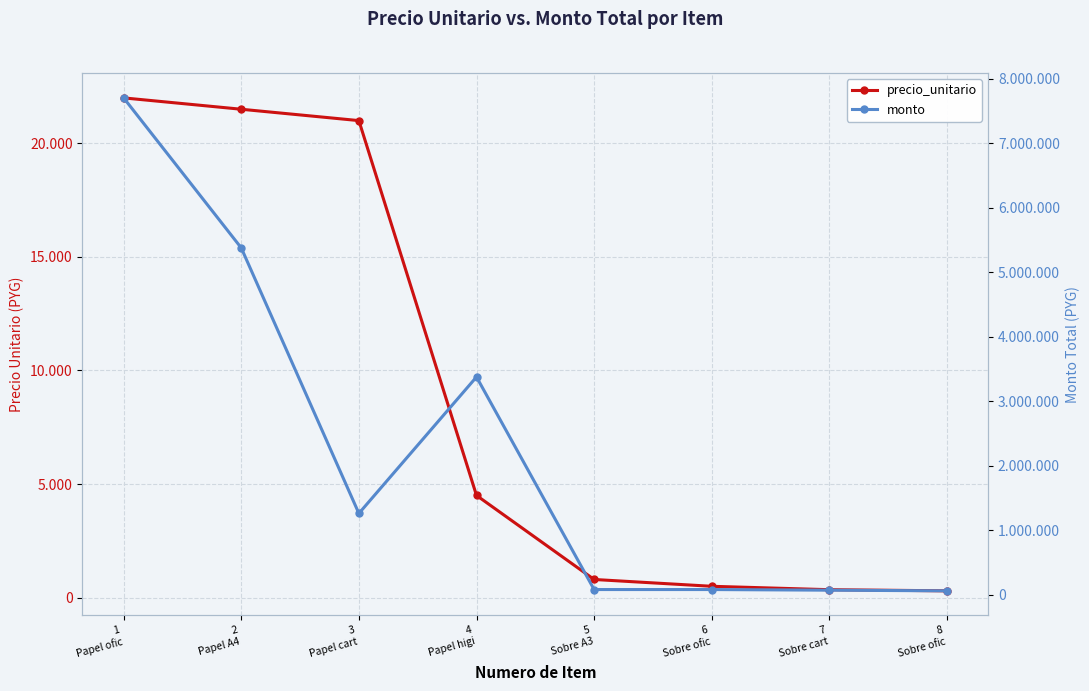

What is the value of the monto point at the 6th from the left?

80000